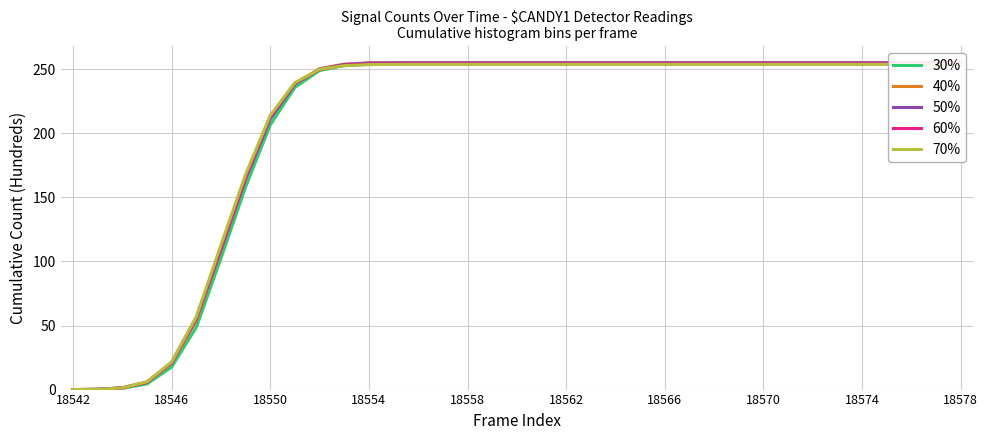

What is the spread (max minus min) of values at 18566?

1.3